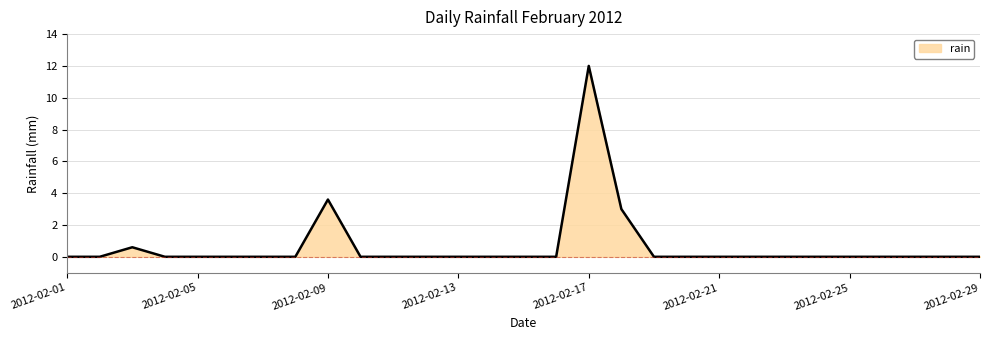

What is the difference between the maximum and minimum values?

12.0